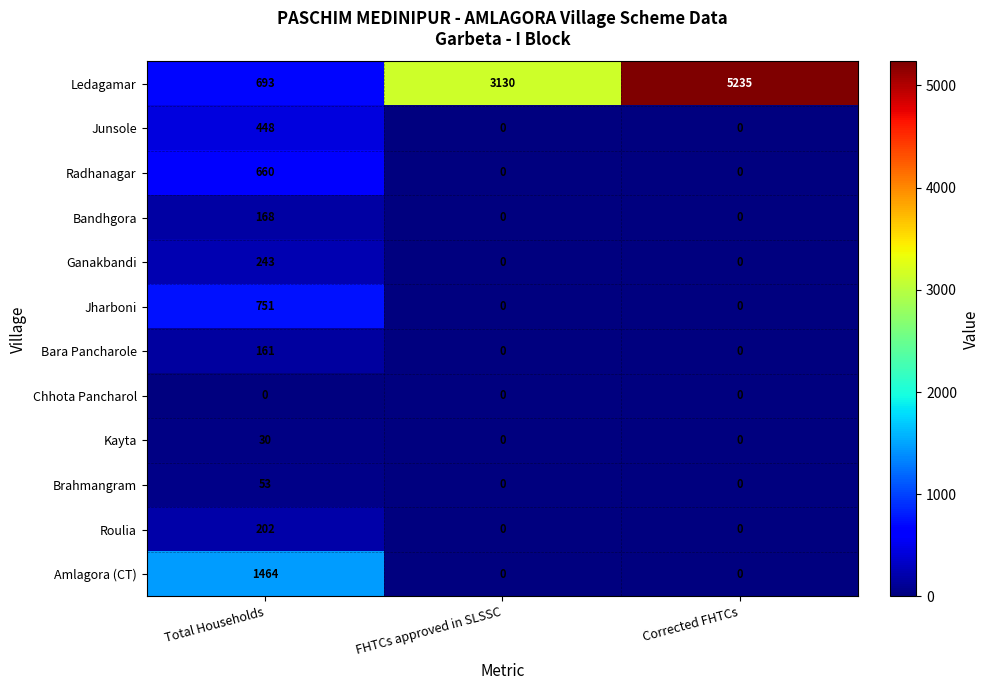

At how many categories does at least one series exceed 2828?

2